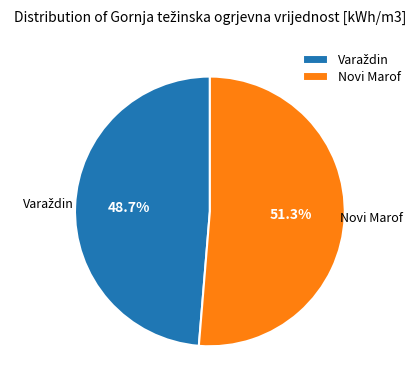

What is the largest slice in the pie chart?

Novi Marof